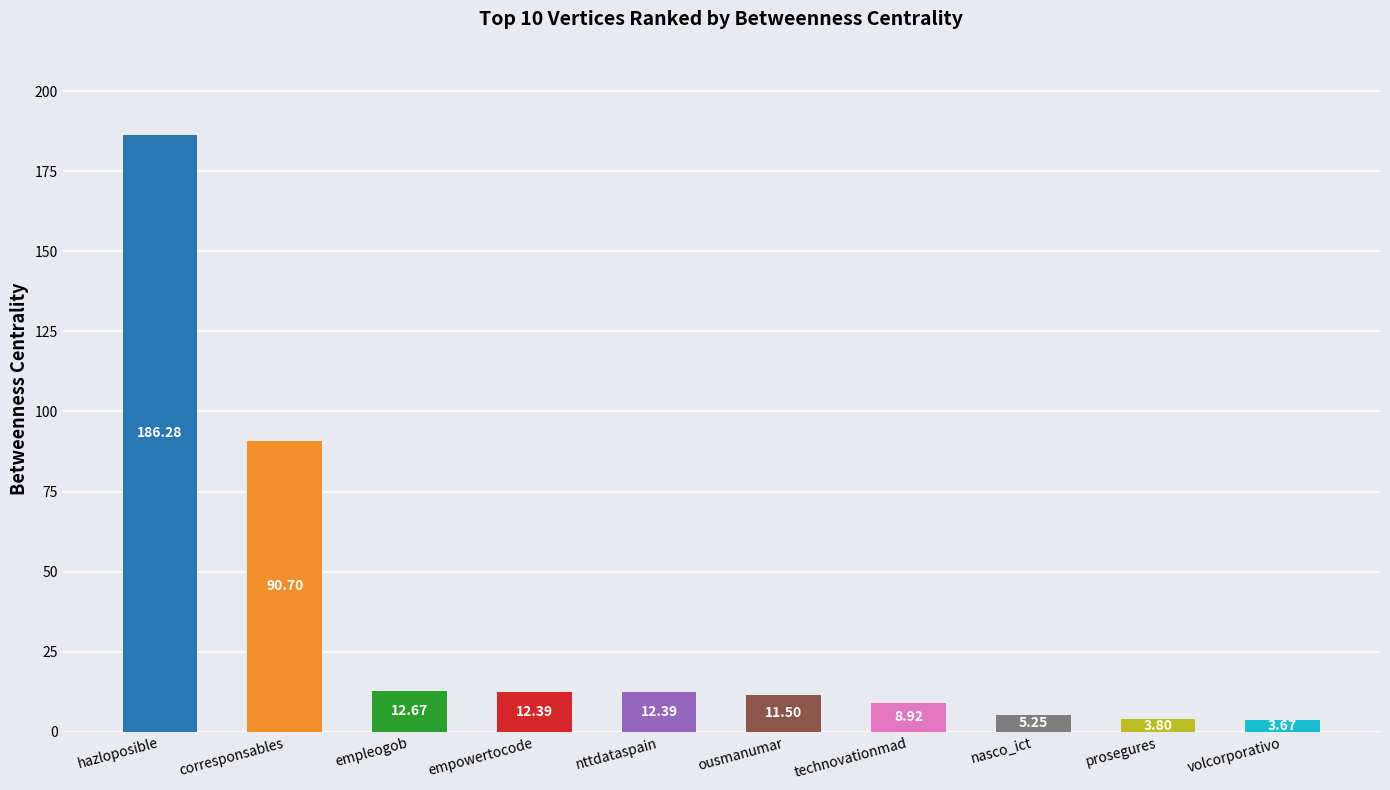

What is the label of the 9th bar from the right?

corresponsables